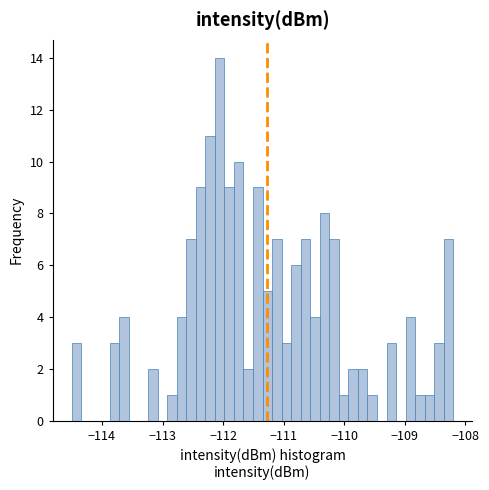

Around what value on the x-axis is the tallest bar? Give the approximate position of its centre, as read against the axis.

-112.1